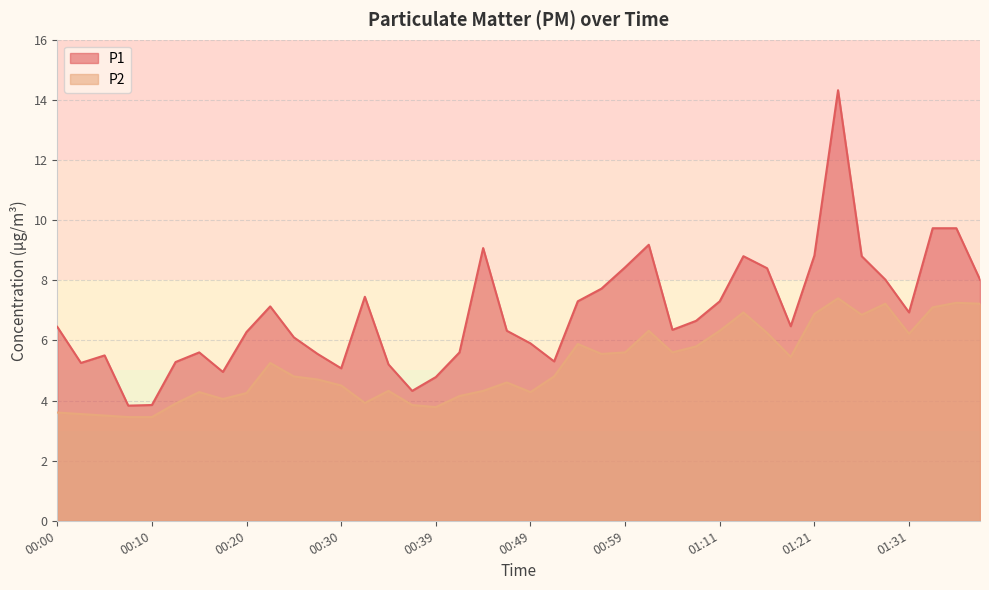

What is the average value of the P2 series?

5.2